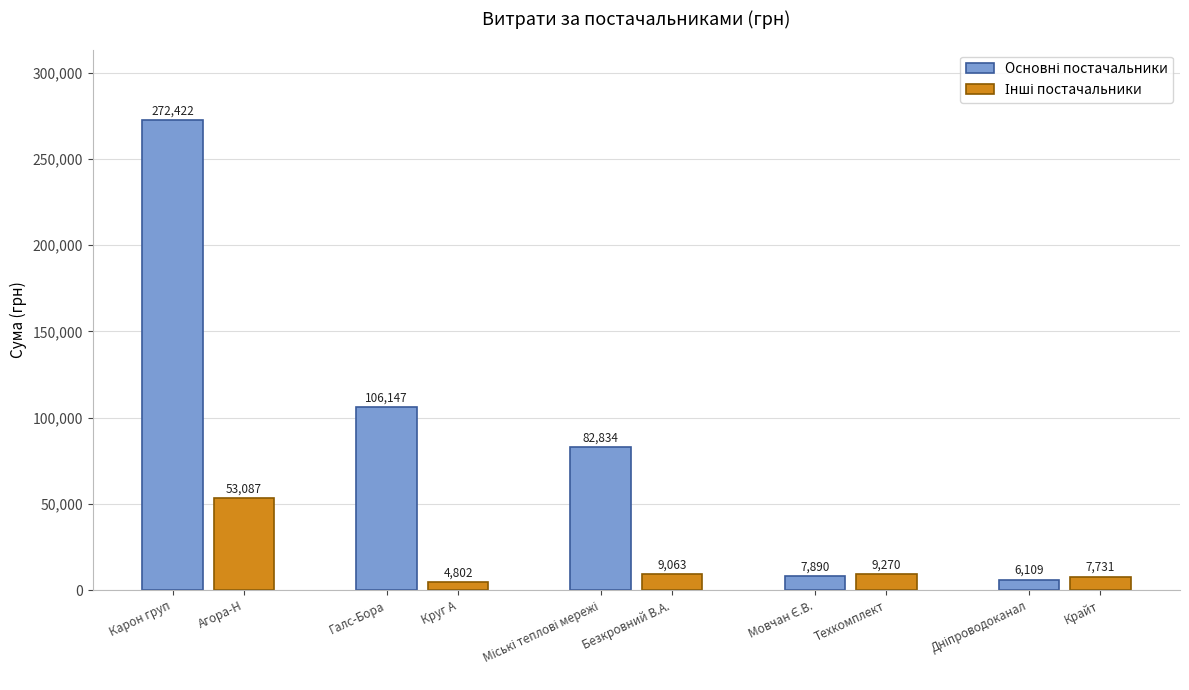

At how many categories does at least one series exceed 67139?

3